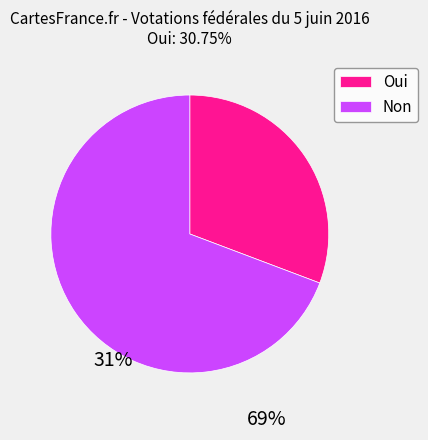

Is there a majority slice in this chart?

Yes